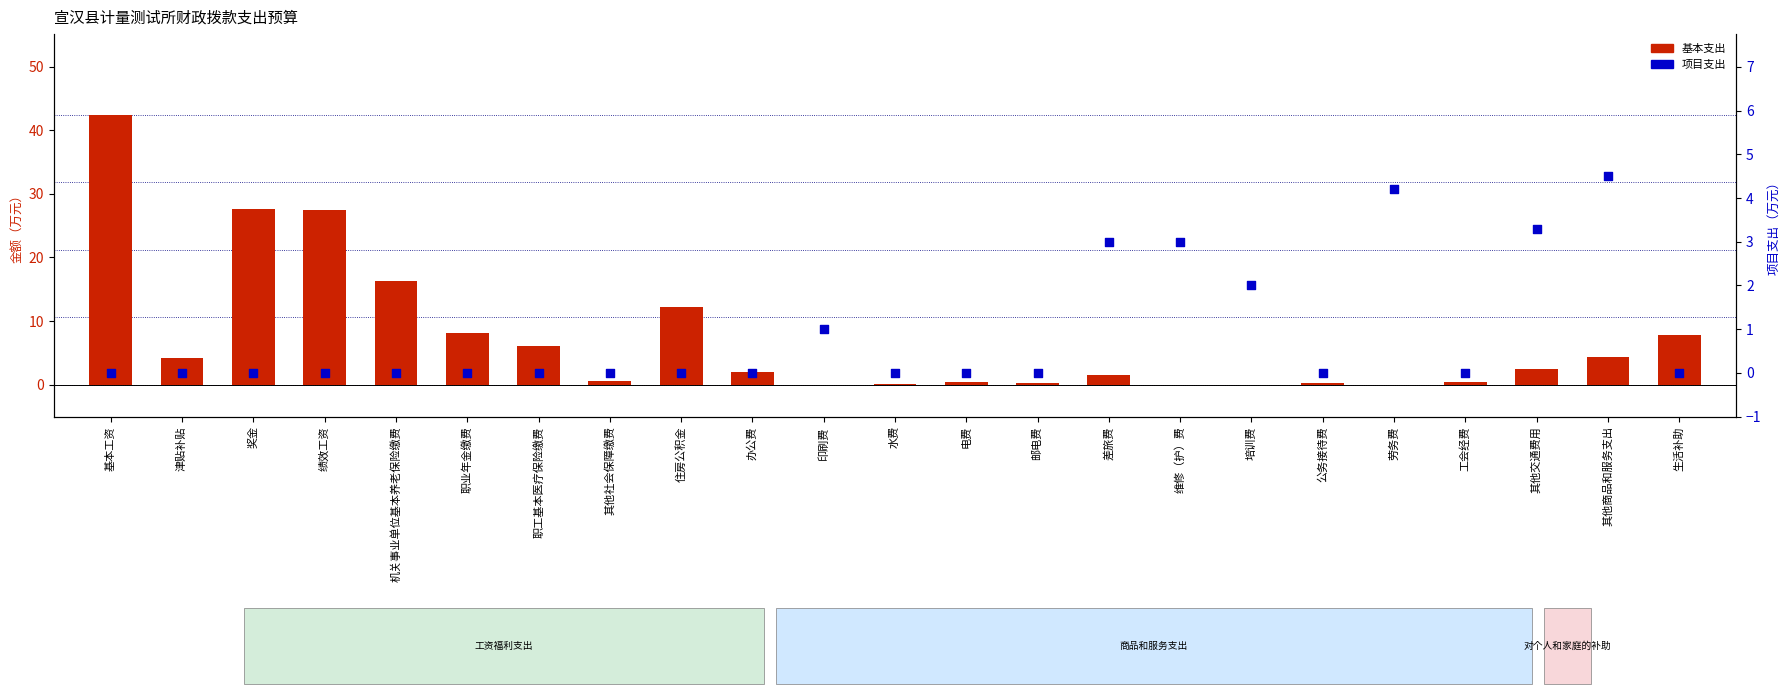

What is the total value across all series at 印刷费?

1.0